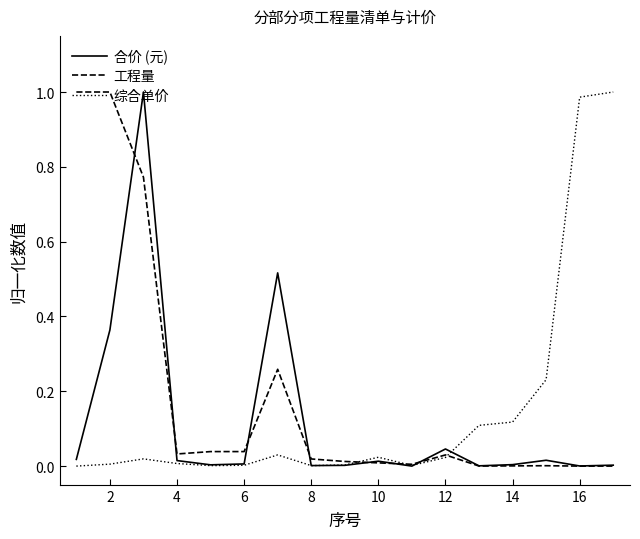

Rank the series by their average value, from lowest to highest.

合价 (元), 综合单价, 工程量